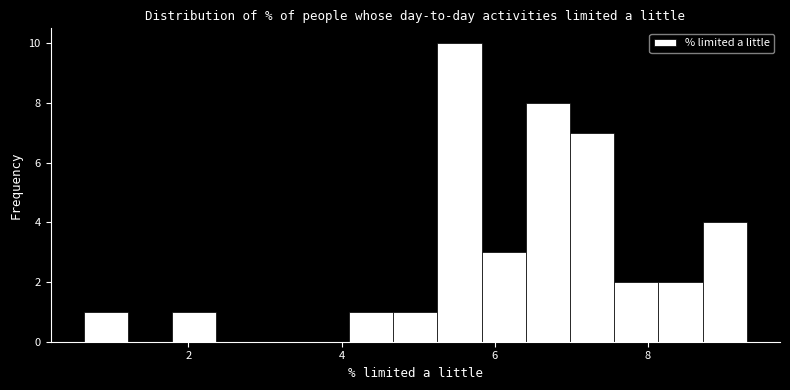

Around what value on the x-axis is the tallest bar? Give the approximate position of its centre, as read against the axis.

5.6